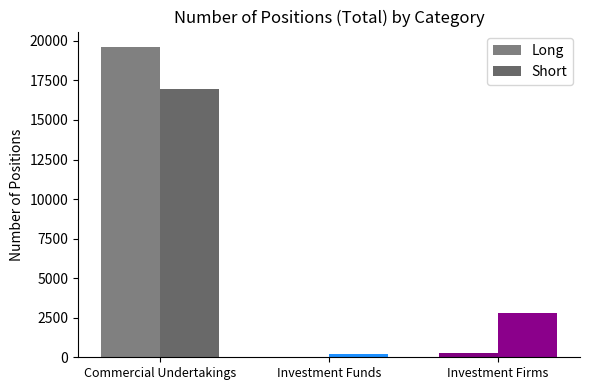

Reading left to right, what are all the values shown in this chart?

Long: Commercial Undertakings=19608	Investment Funds=22	Investment Firms=292
Short: Commercial Undertakings=16970	Investment Funds=196	Investment Firms=2809